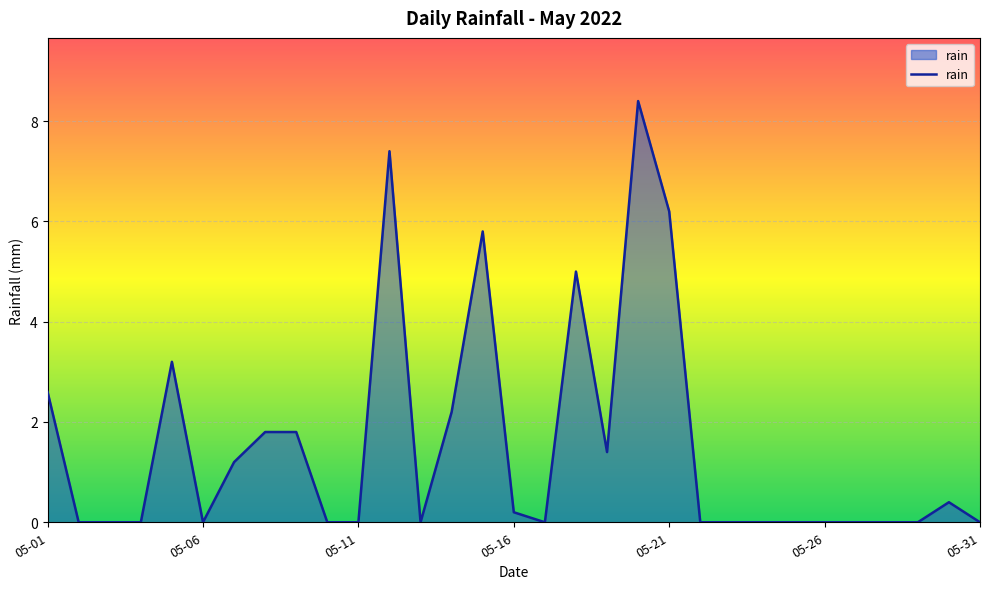

True or false: there are more than 1 points higher than both neighbors.

True